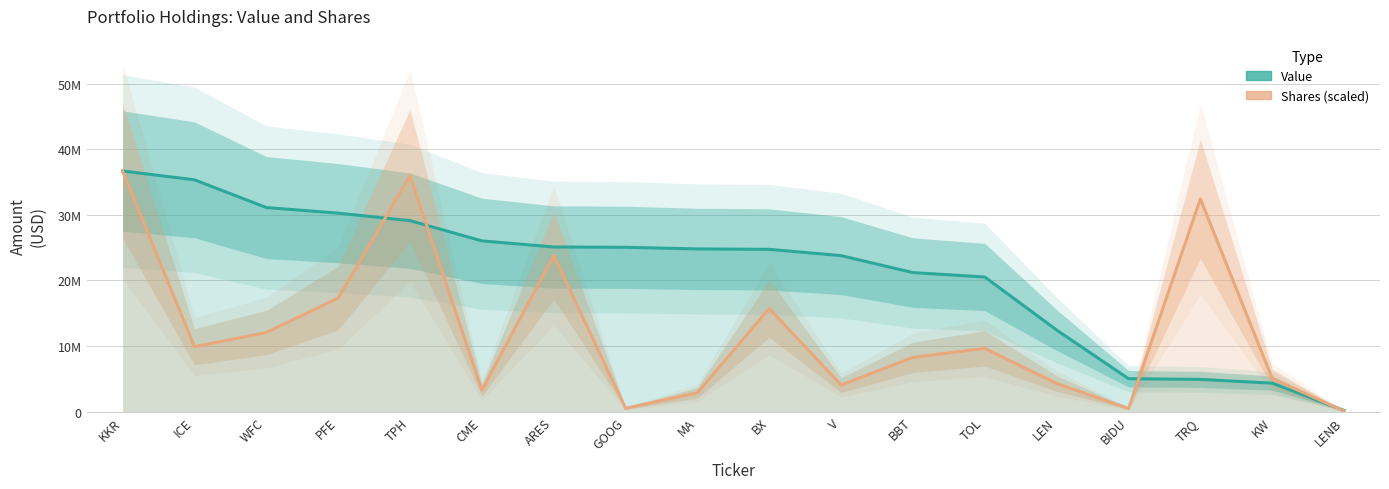

Between KKR and CME, which series saw the biggest shift?

Shares (scaled)